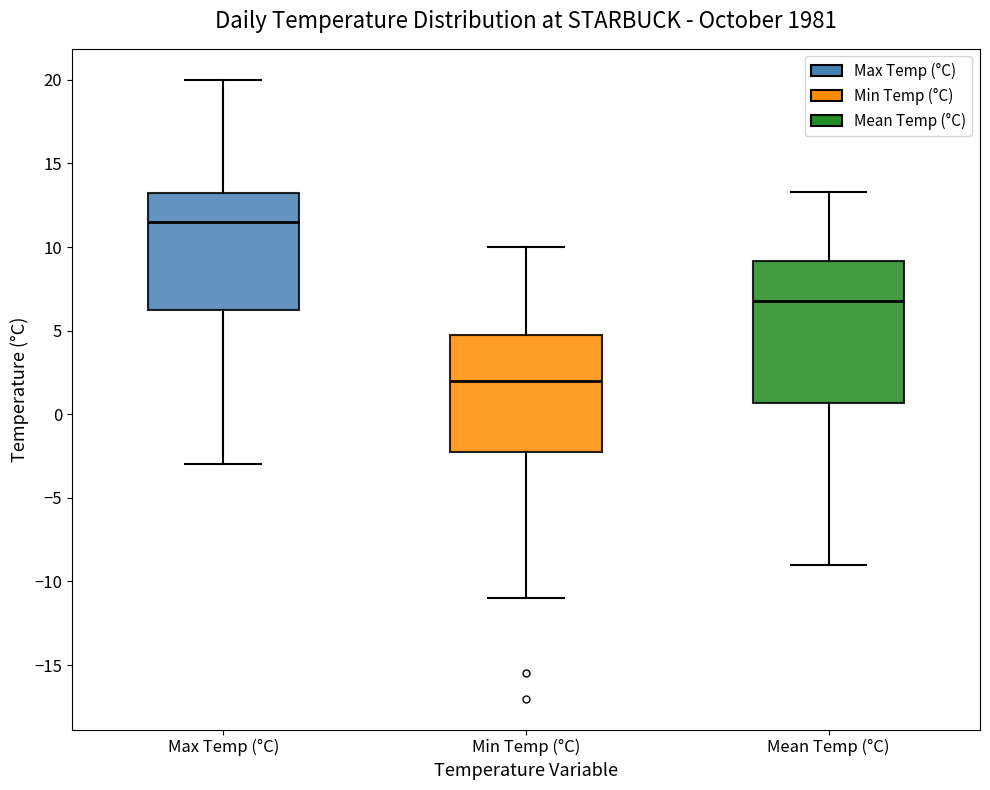

Reading left to right, transcribe this box plot: for each box, give where its median line is, the range the box spans, and where its two whiskers end, as read against the y-axis. The values are not printed on the chart, so give them approximately, as read against the axis.

Max Temp (°C): median 11.5, box 6.5 to 13.5, whiskers -3.0 to 20.0
Min Temp (°C): median 2.0, box -2.0 to 5.0, whiskers -11.0 to 10.0
Mean Temp (°C): median 7.0, box 0.5 to 9.0, whiskers -9.0 to 13.5